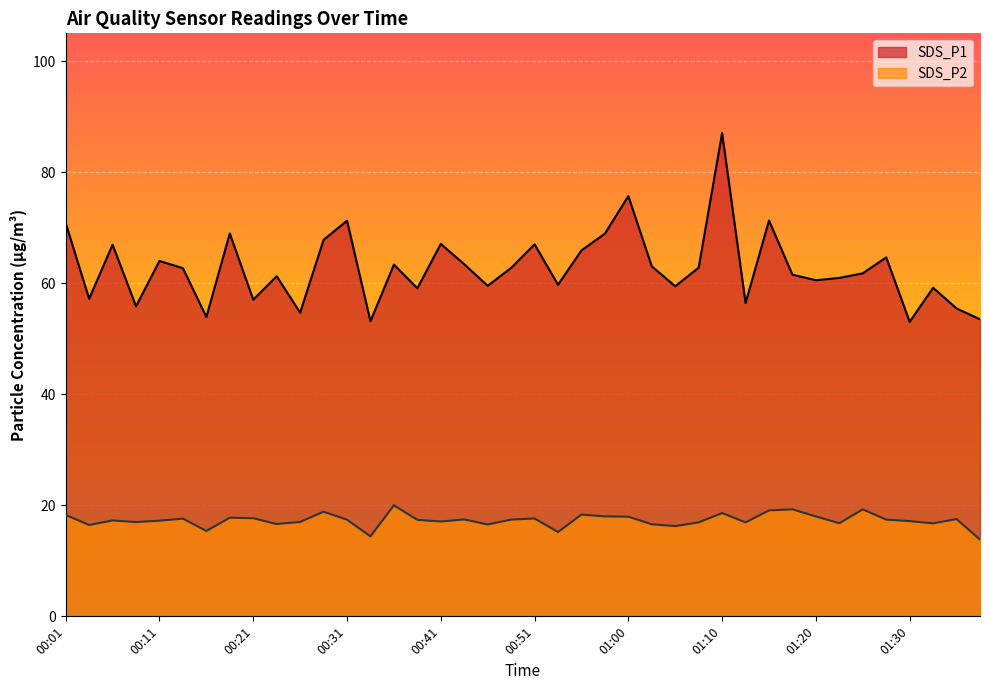

Which has a higher value, 00:06 or 01:22?

00:06